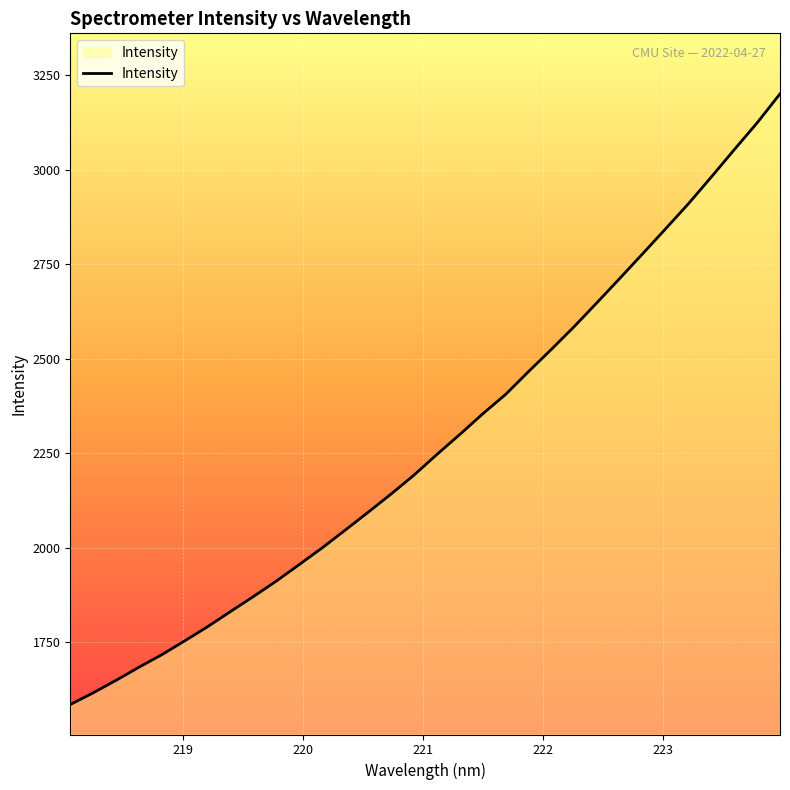

What is the maximum value shown in the chart?

3201.4